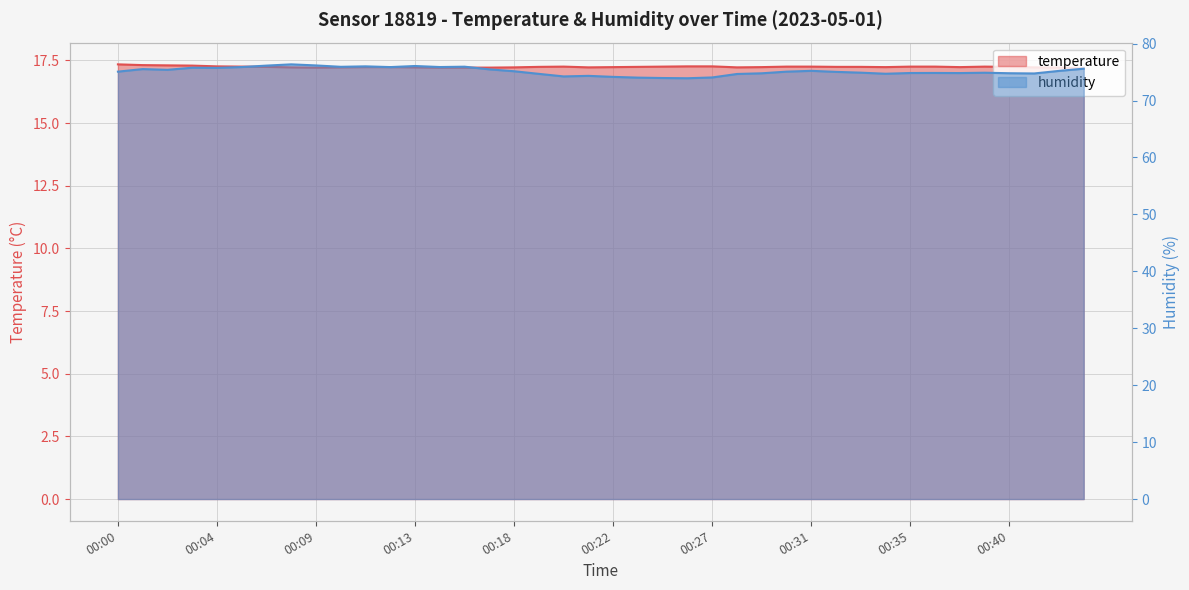

How many data points in humidity are above 75?

22